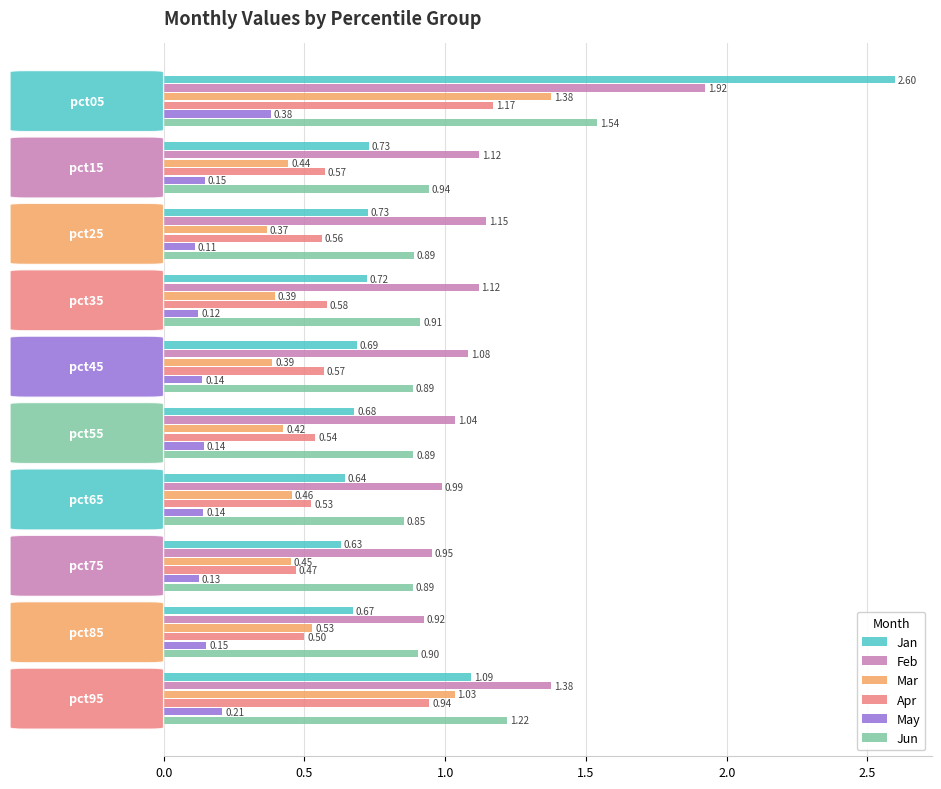

What is the sum of all Feb values?

11.7